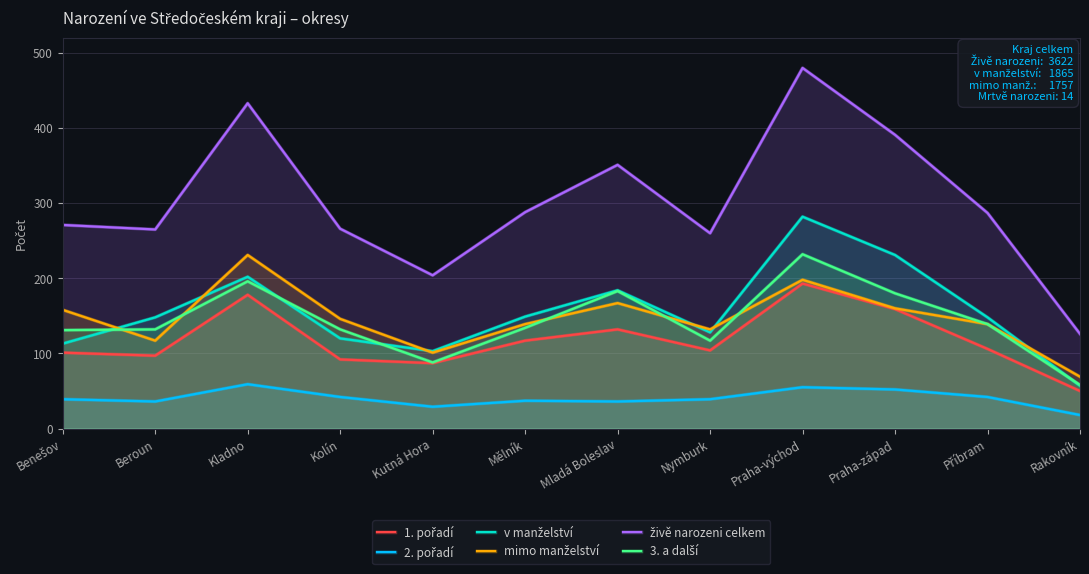

List the labels in order of 2. pořadí value, largest first.

Kladno, Praha-východ, Praha-západ, Kolín, Příbram, Benešov, Nymburk, Mělník, Beroun, Mladá Boleslav, Kutná Hora, Rakovník